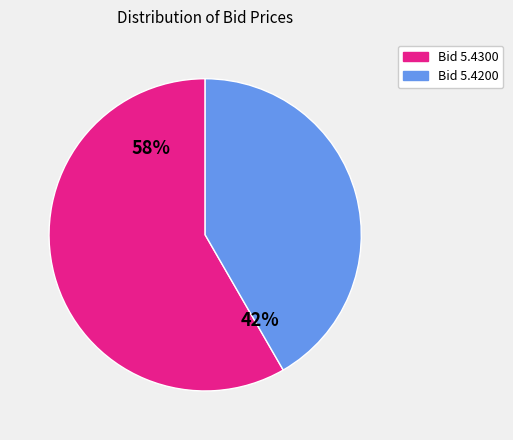

To the nearest percent, what is the average slice percentage?

50%